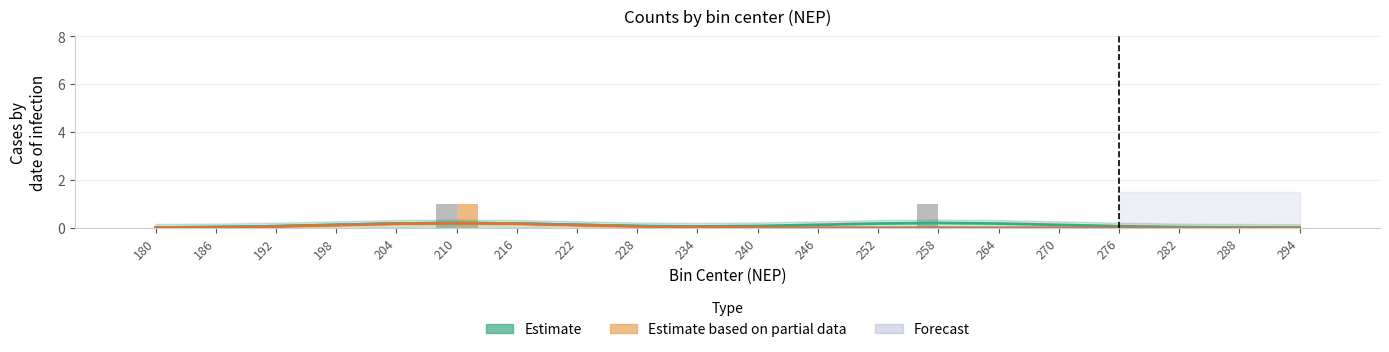

What is the spread (max minus min) of values at 204?

0.2